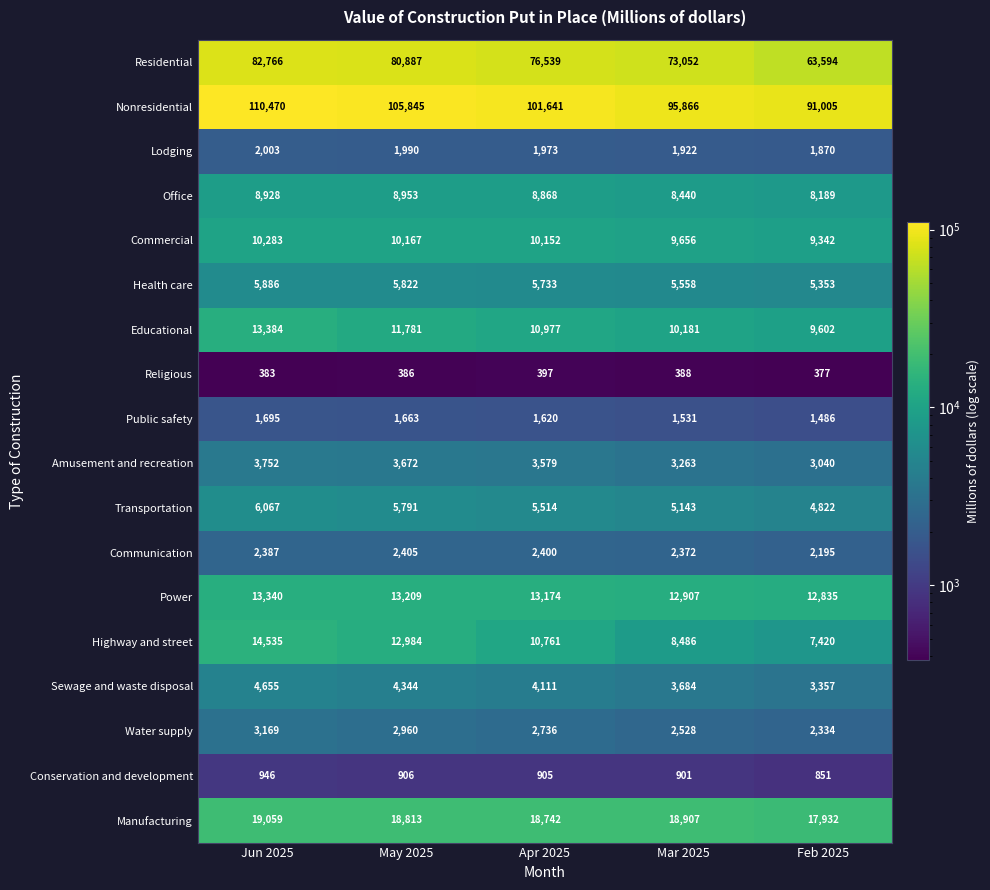

Which series changed the most between May 2025 and Apr 2025?

Residential